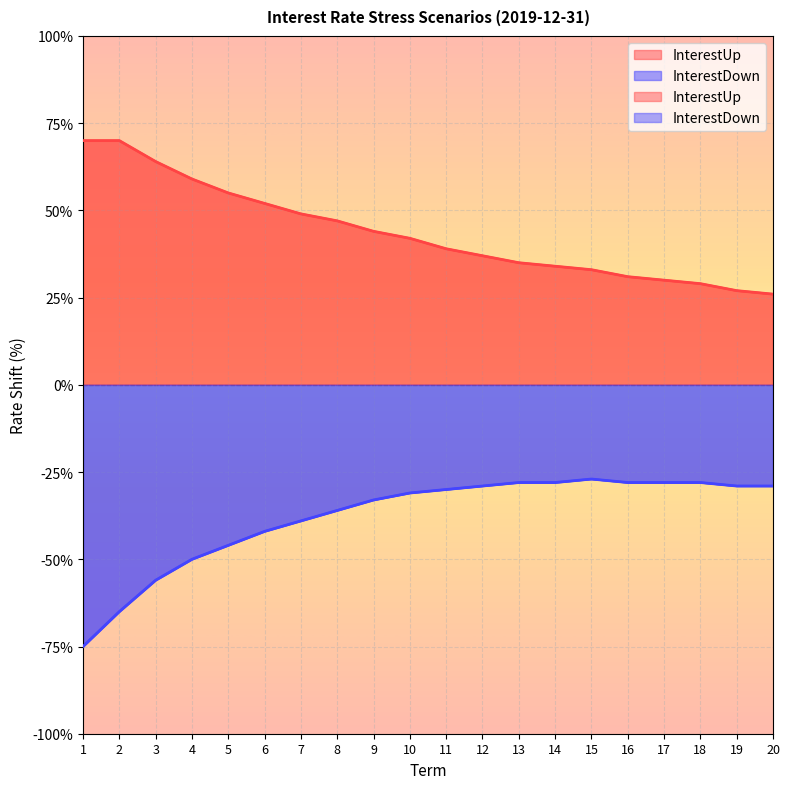

How many data points does each series have?

20